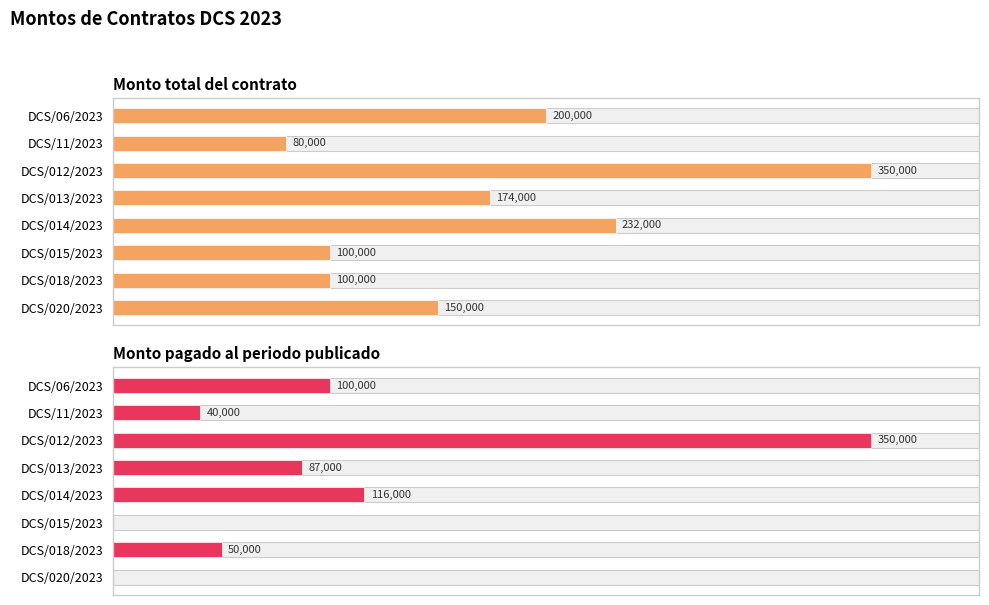

Which series changed the most between DCS/013/2023 and DCS/015/2023?

Monto pagado al periodo publicado